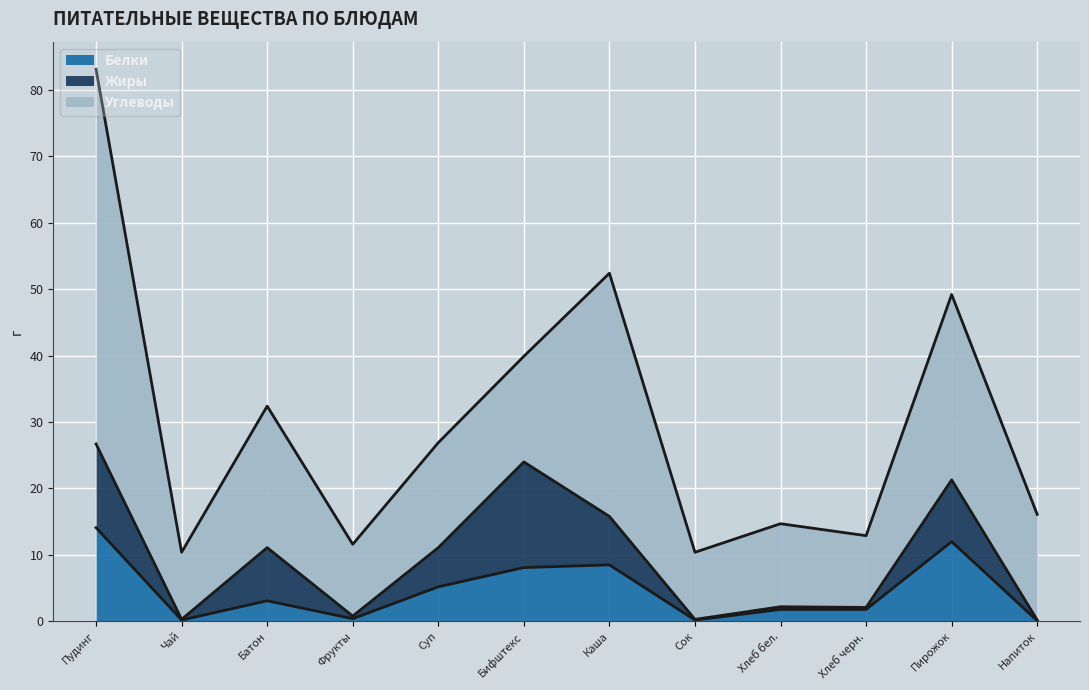

What is the sum of all Белки values?

55.5